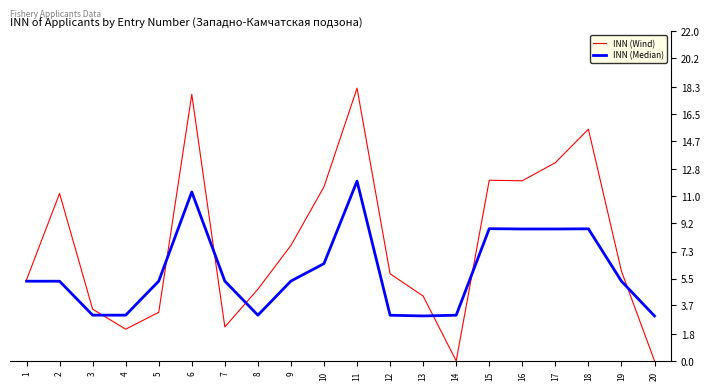

What is the total value across all series at 10?

18.1